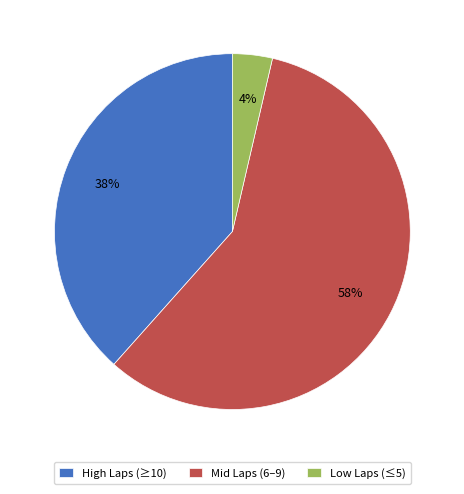

True or false: Low Laps (≤5) accounts for 17% of the total.

False